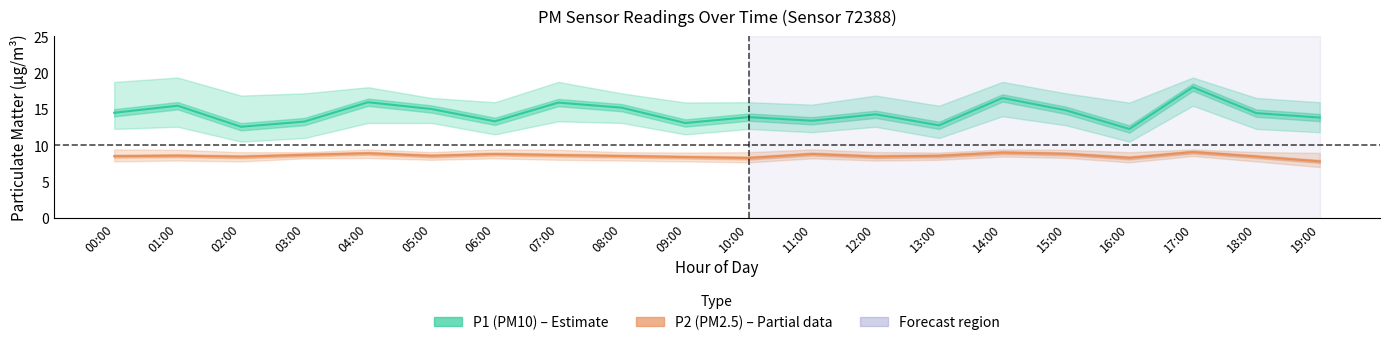

The value of P2 (PM2.5) at 13:00 is 8.6. True or false?

True